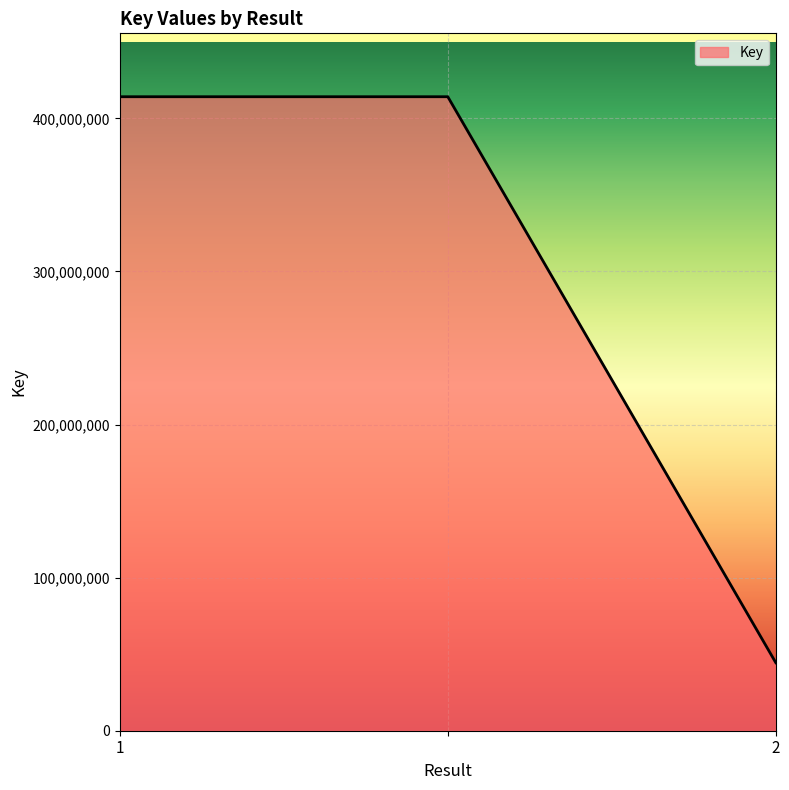

What is the maximum value shown in the chart?

414137928